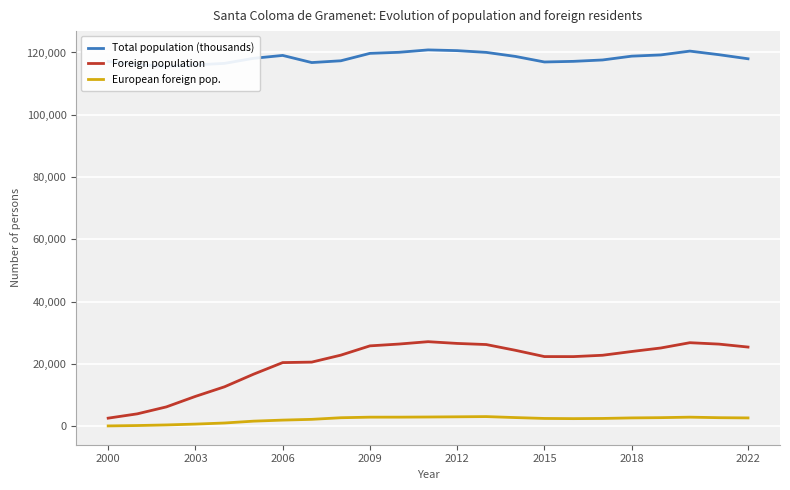

What is the sum of the Foreign population values at 2003 and 2012?

36276